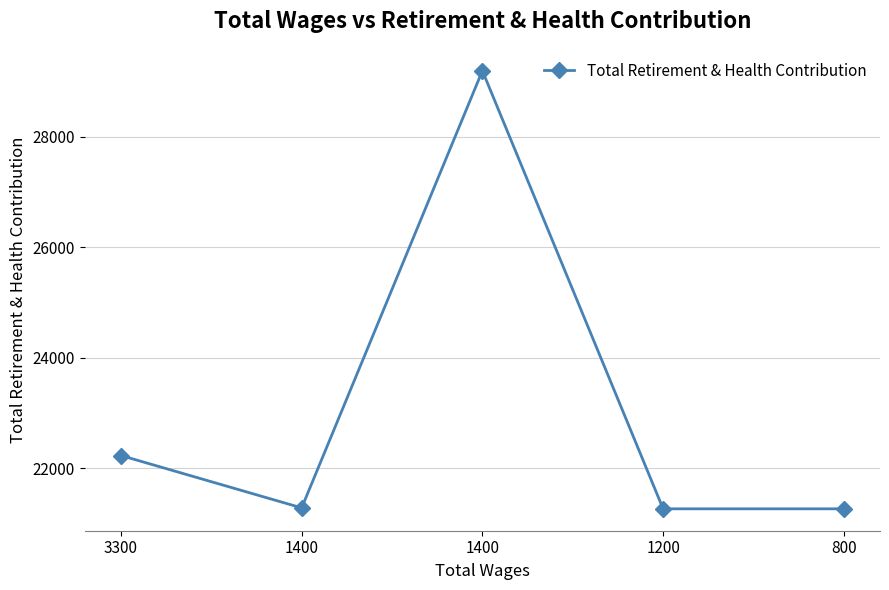

True or false: there are more than 1 points higher than both neighbors.

False